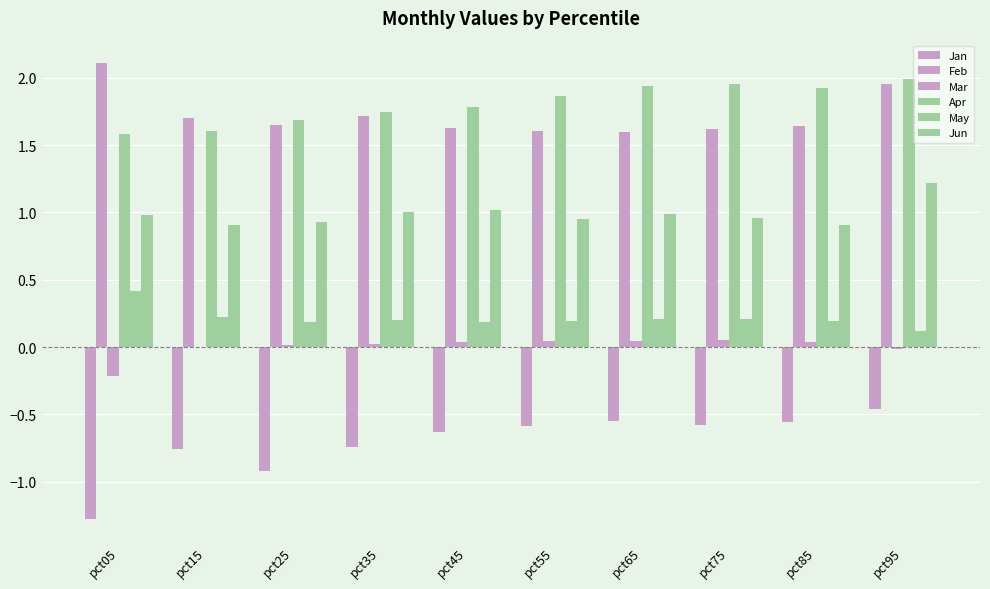

List the labels in order of Mar value, smallest first.

pct05, pct95, pct15, pct25, pct35, pct45, pct85, pct55, pct65, pct75